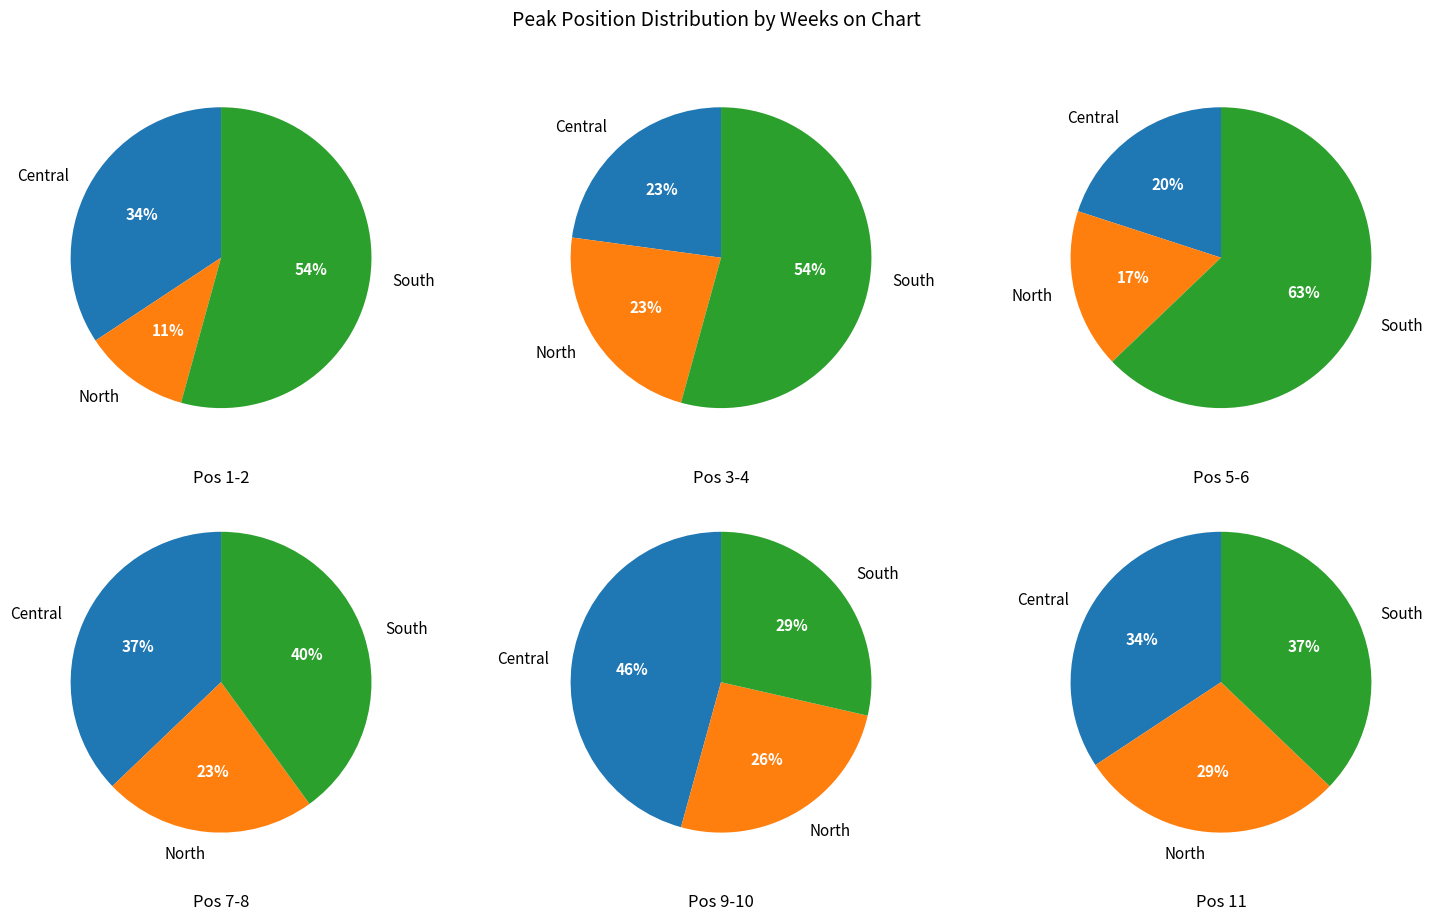

Between 9 and 1, which is larger?

9